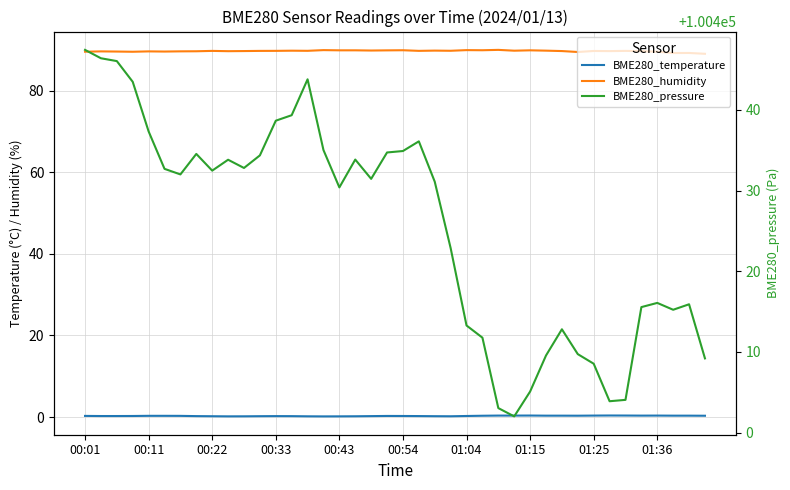

What is the approximate value of BME280_pressure at 00:43?

100430.4